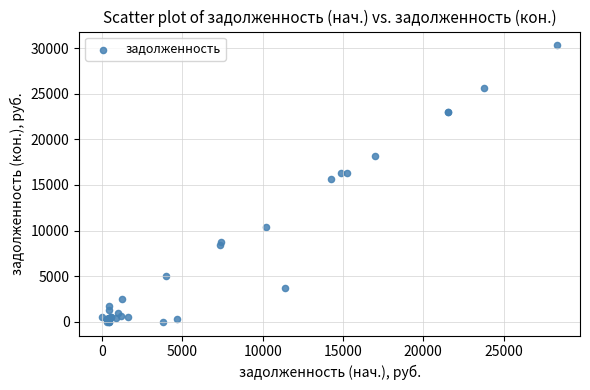

What Y value in the scatter plot is closest to 15154?

15638.7